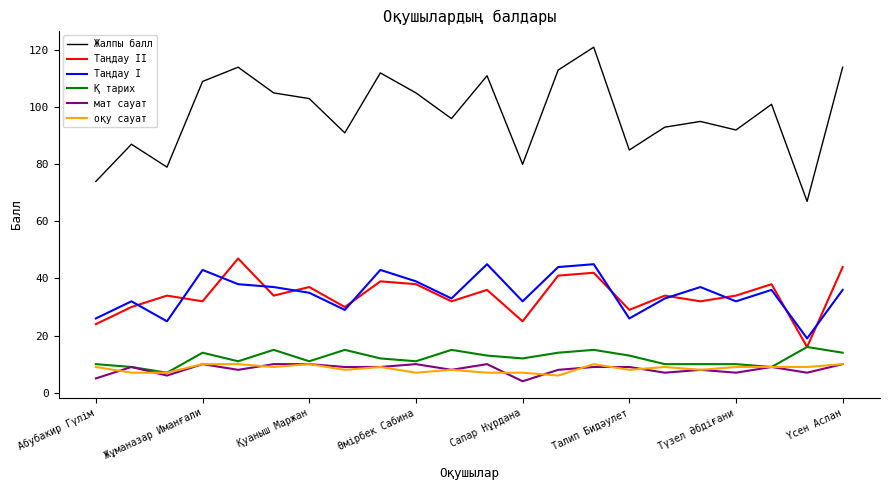

Which series has the largest total across all categories?

Жалпы балл